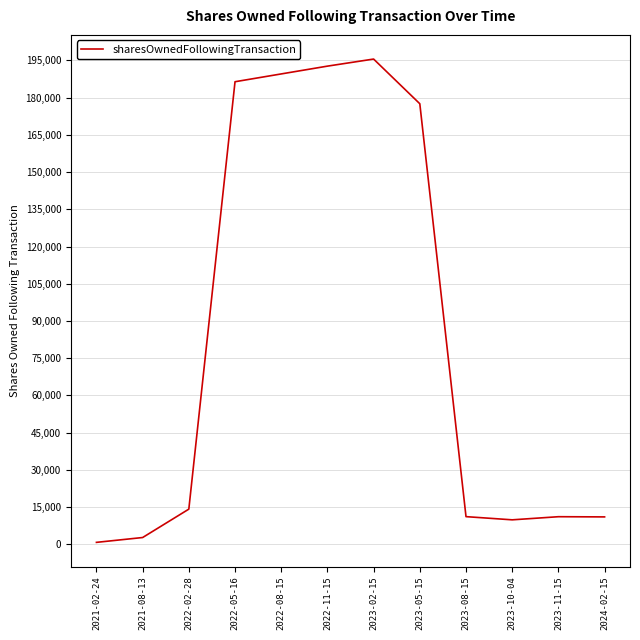

What is the average value?

83562